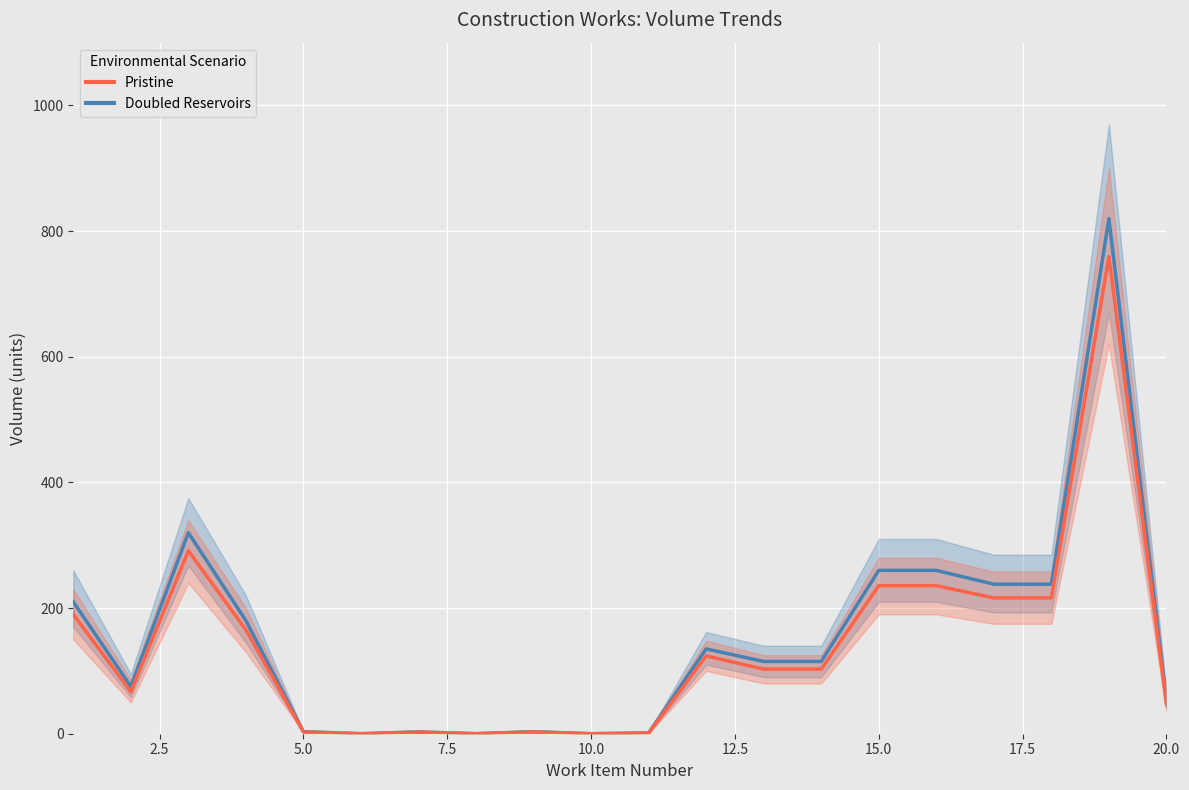

Between 9 and 12, which is larger?

12